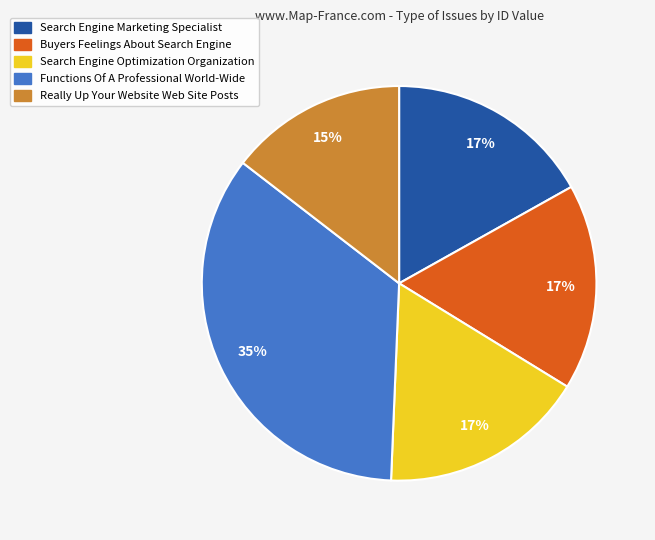

Is it true that Really Up Your Website Web Site Posts is 15% of the pie?

True